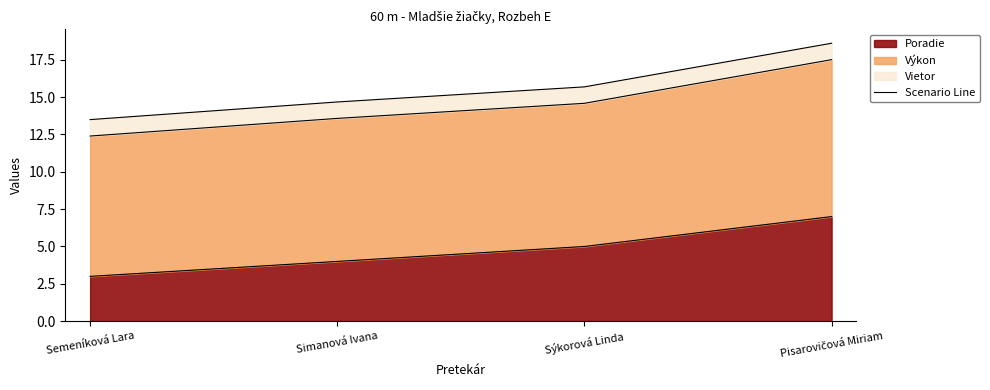

Where is the data nearest to the value 16?

Sýkorová Linda